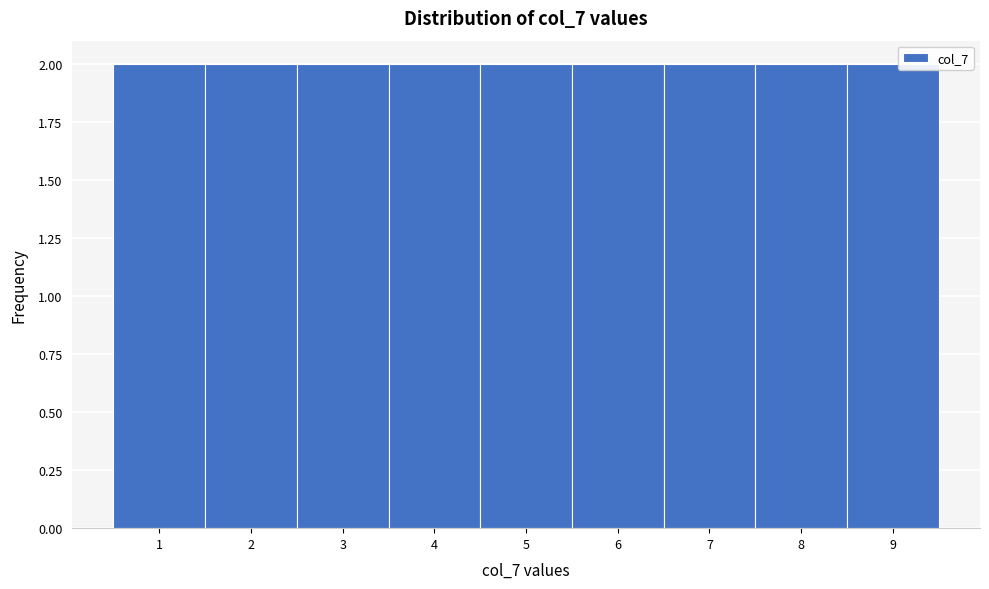

How tall is the bar that spans 7.5 to 8.5 on the x-axis? The values are not printed on the chart, so give them approximately, as read against the axis.

2